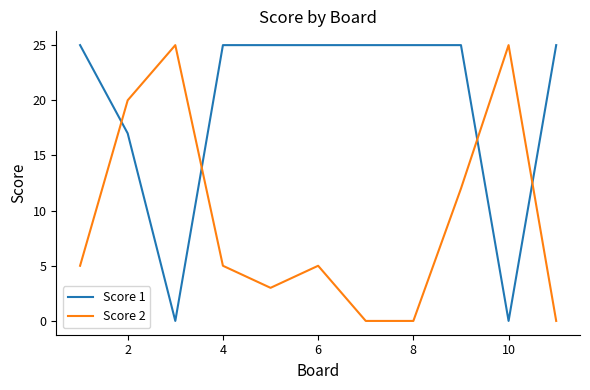

After their last crossing, which series has the higher values: Score 2 or Score 1?

Score 1